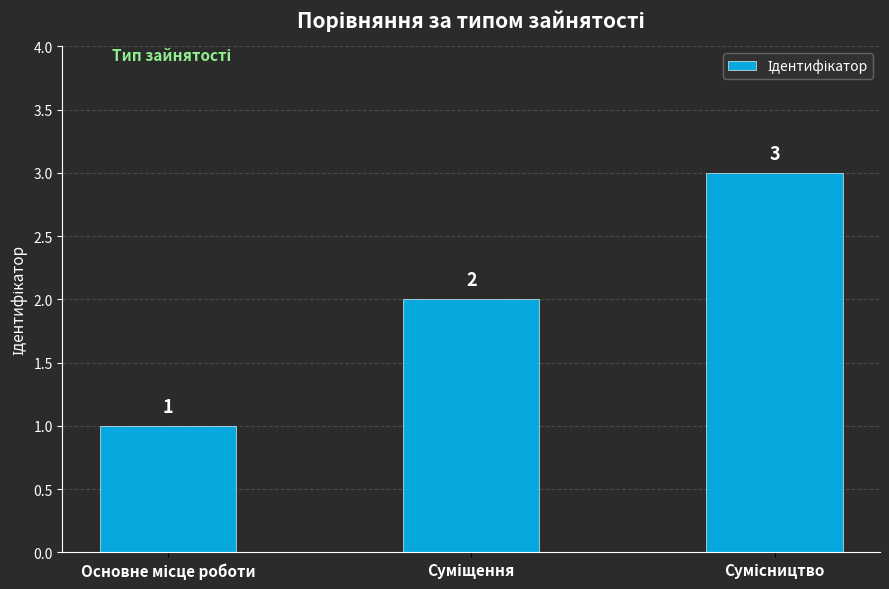

Reading right to left, transcribe all the data shown in this chart.

3	2	1